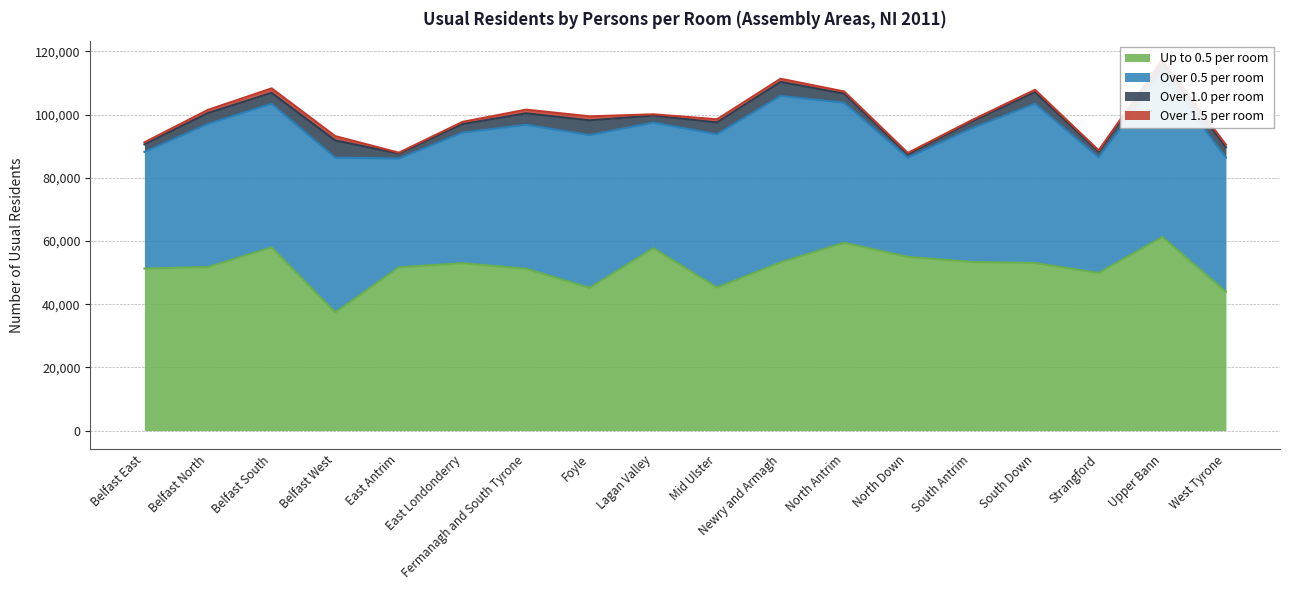

What is the greatest value displayed?

61270